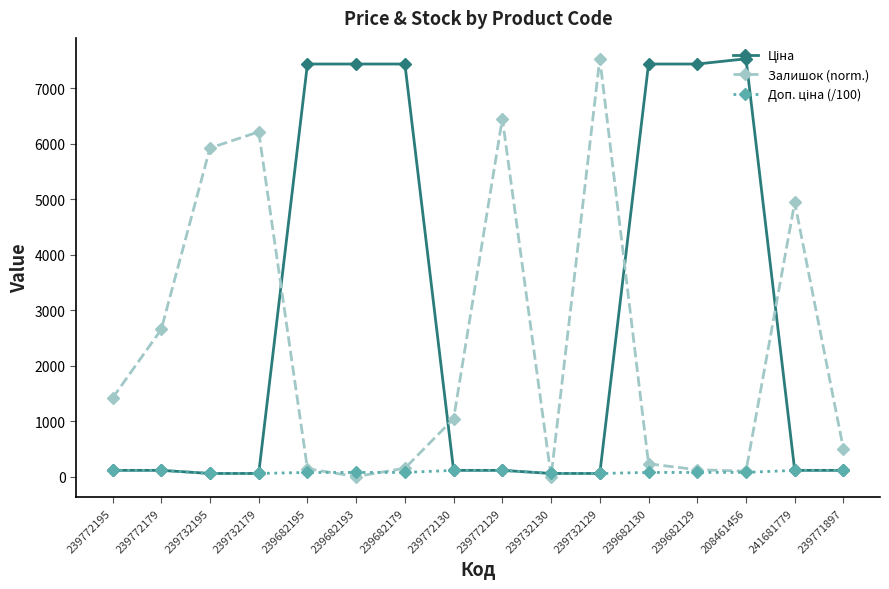

How many data points does each series have?

16